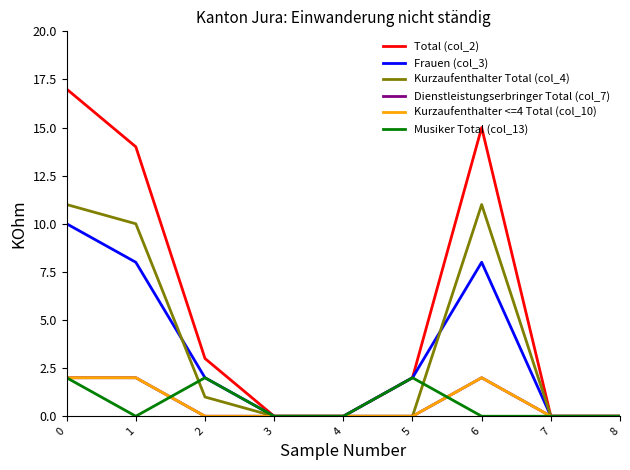

Does the chart have visible grid lines?

No